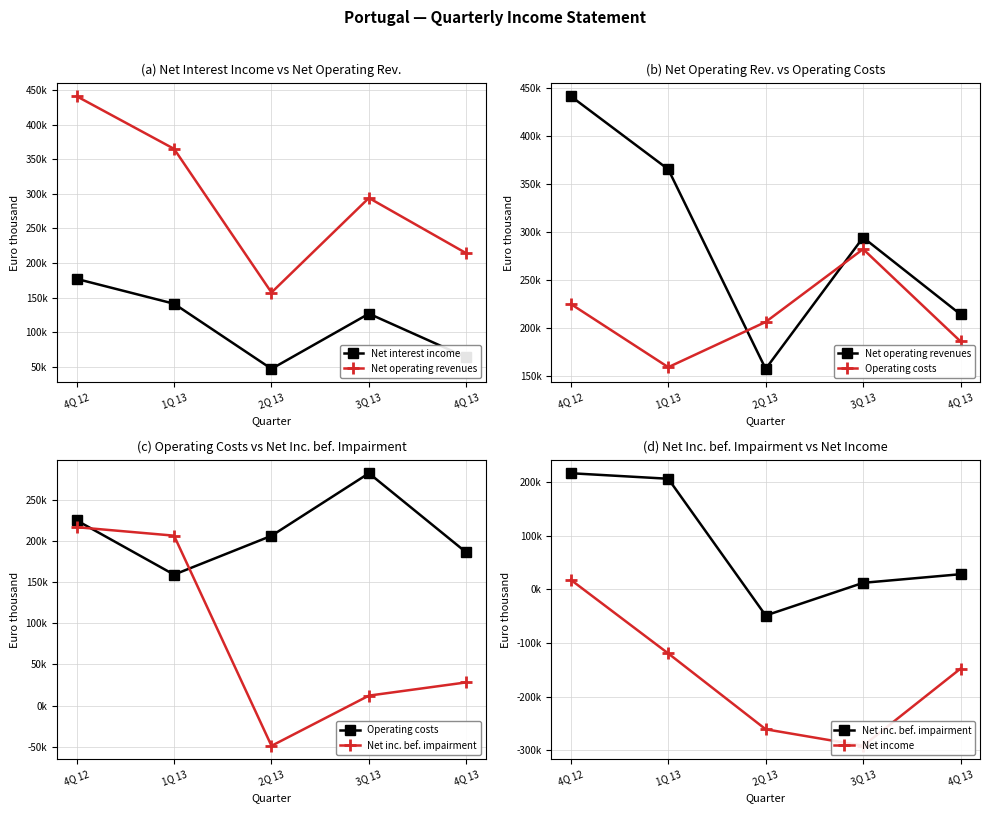

Between which two adjacent categories do Net inc. bef. impairment and Operating costs first intersect?

4Q 12 and 1Q 13